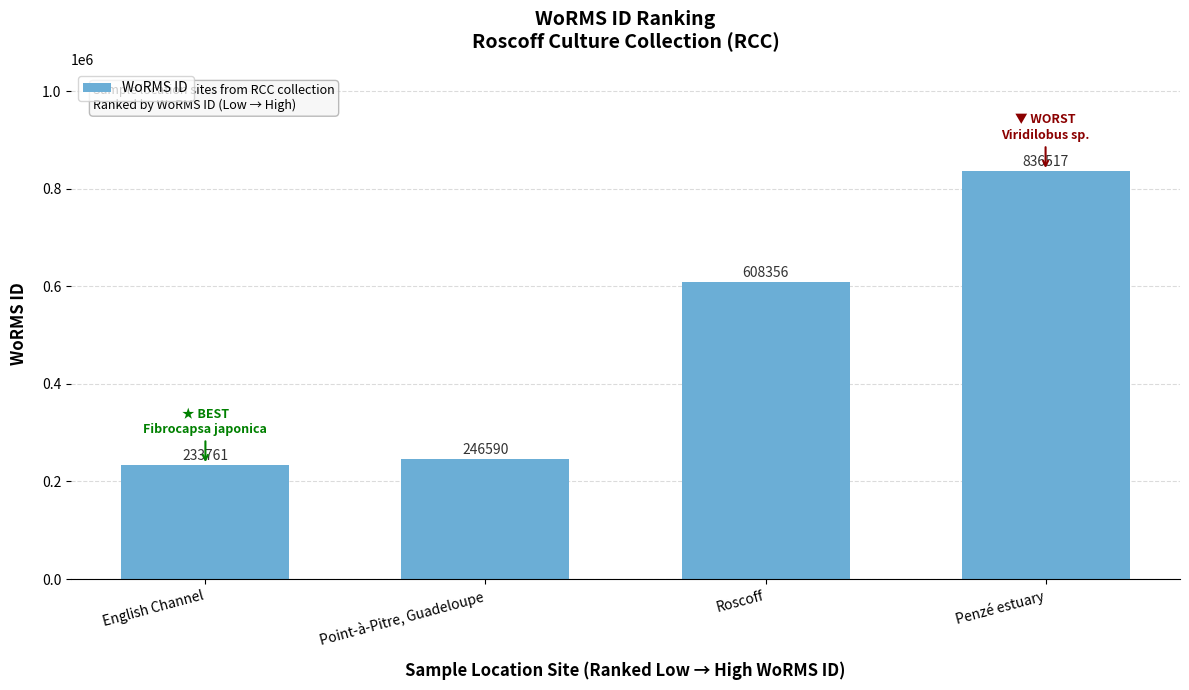

True or false: the data shows 390287 at English Channel.

False